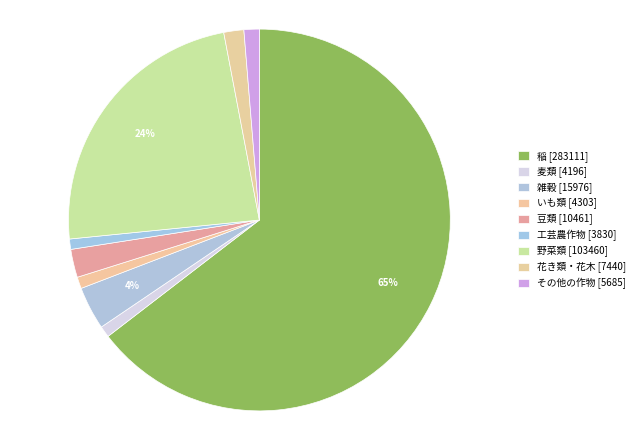

How many segments does this pie chart have?

9